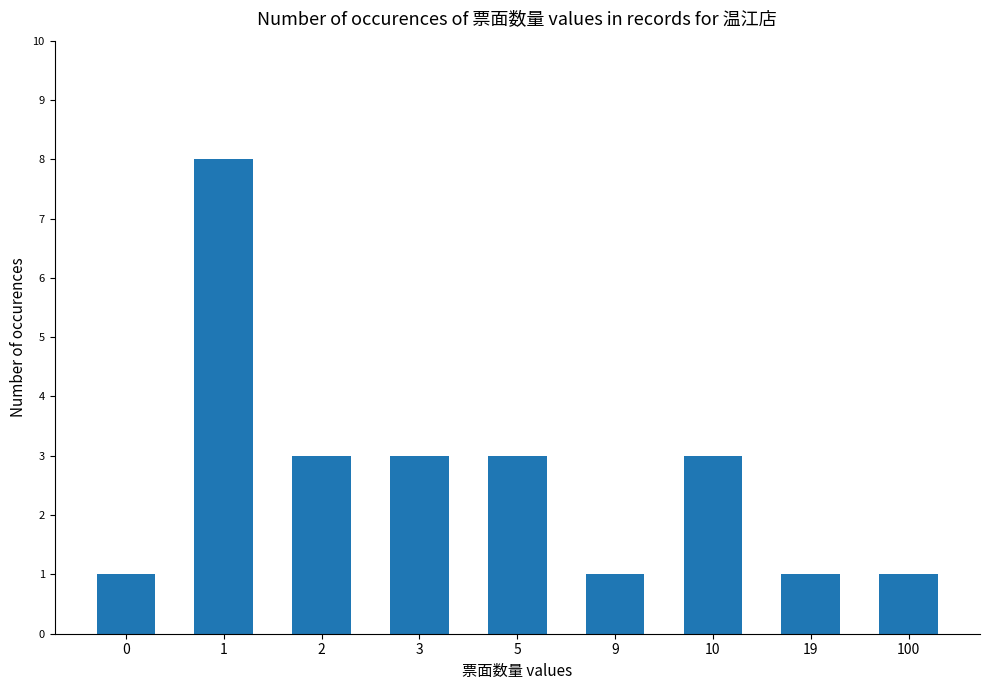

Reading left to right, what are all the values shown in this chart?

0=1	1=8	2=3	3=3	5=3	9=1	10=3	19=1	100=1